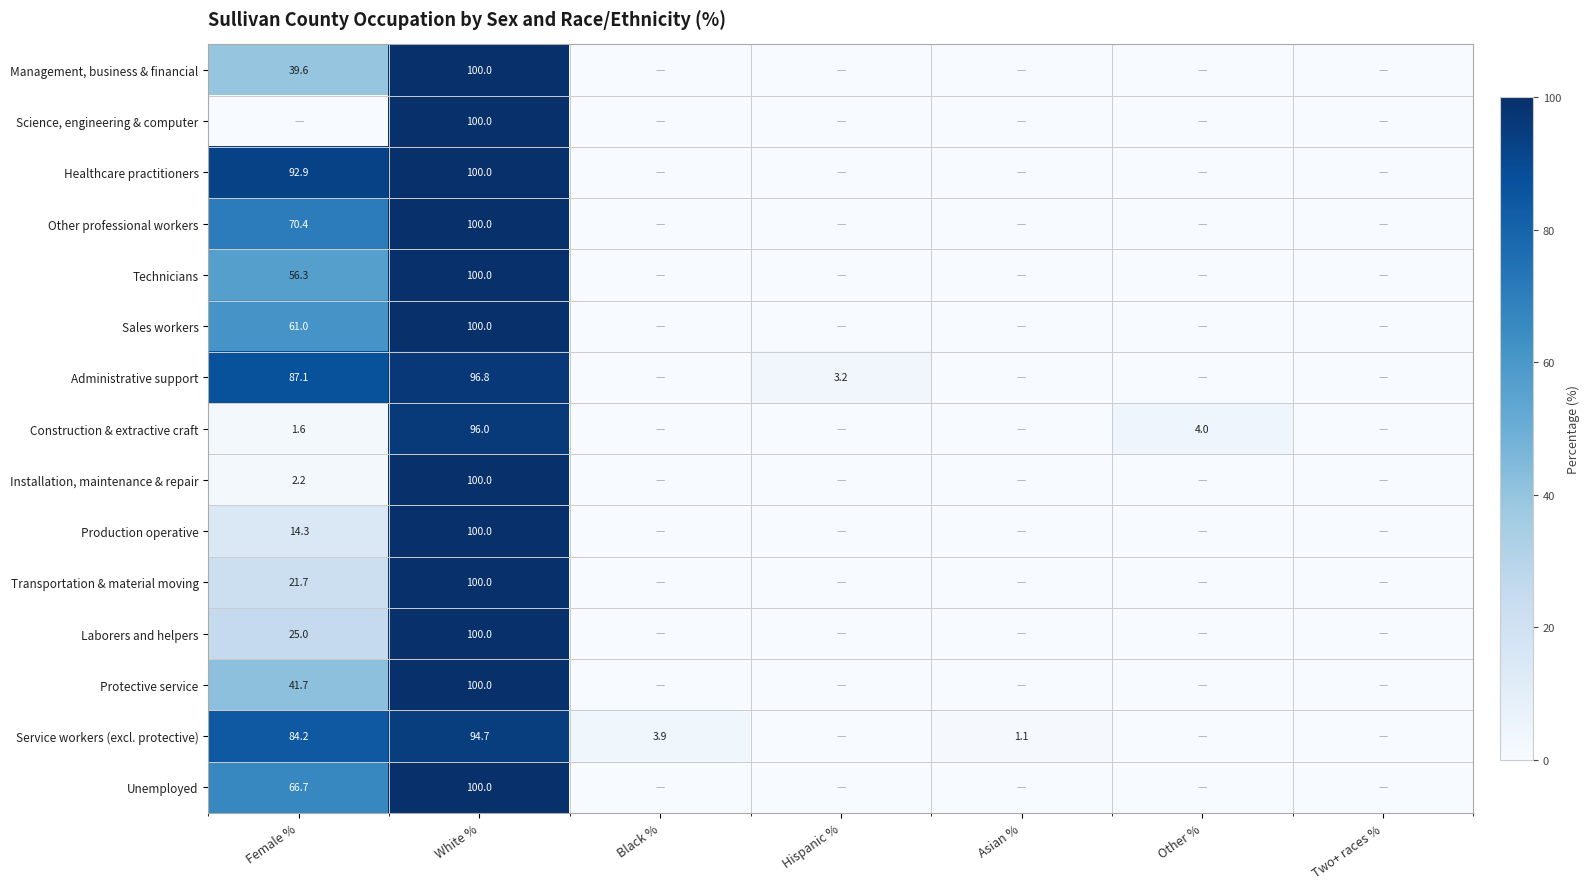

True or false: Laborers and helpers has a value of 25.0 at Female %.

True